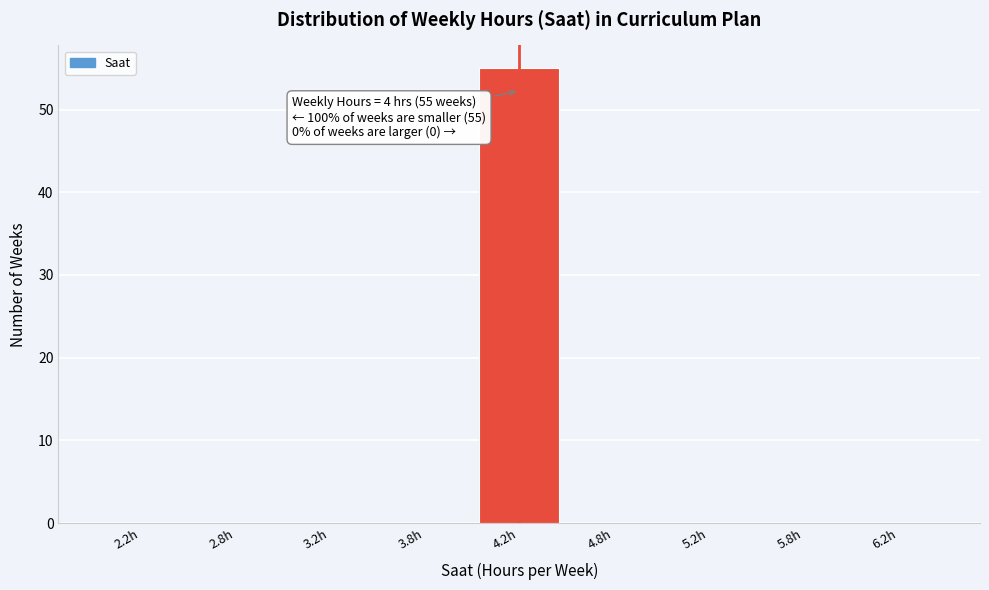

Reading right to left, what are all the values shown in this chart?

6.2h=0	5.8h=0	5.2h=0	4.8h=0	4.2h=55	3.8h=0	3.2h=0	2.8h=0	2.2h=0